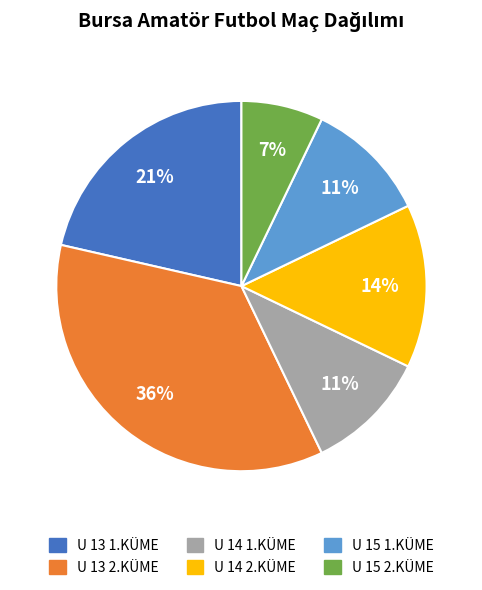

Approximately how many times larger is the value at U 14 1.KÜME compared to U 13 2.KÜME?

0.3